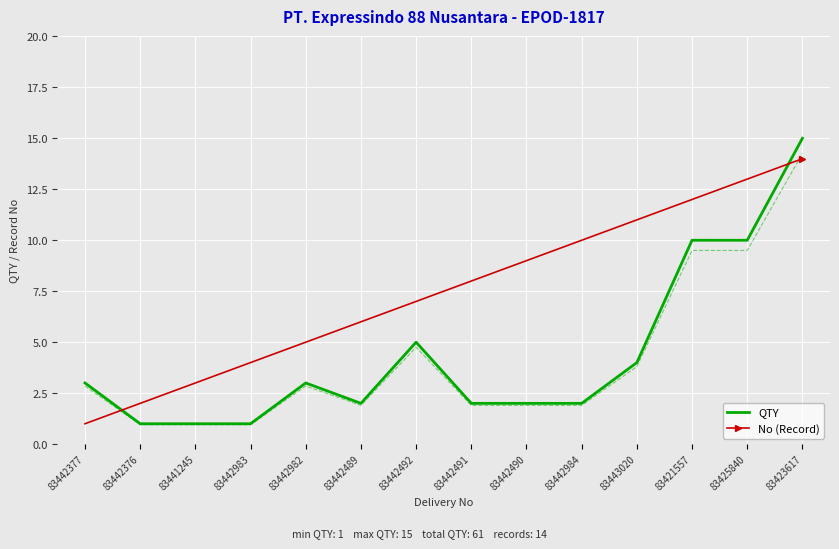

What is the difference between the highest and lowest values at 83442984?

8